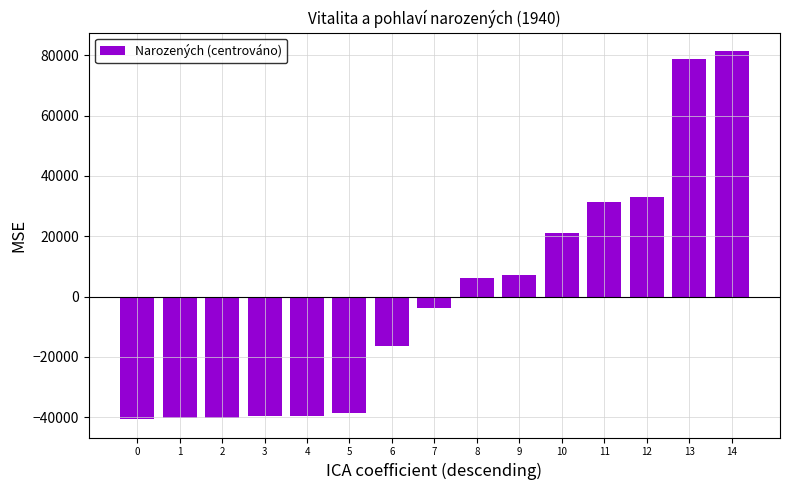

What value does the data have at 0?

-40637.1